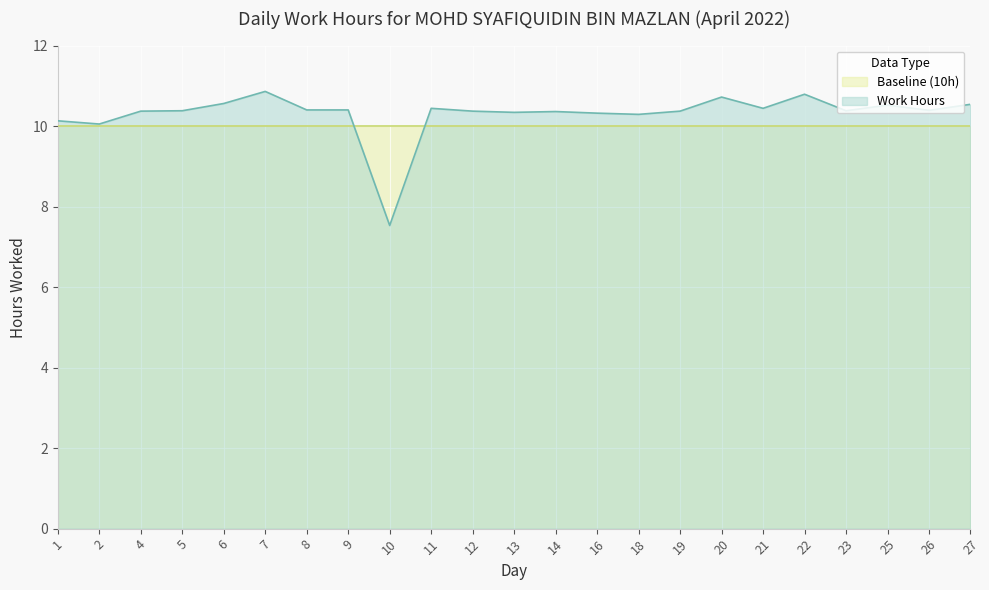

What is the value of the 16th point from the left?

10.4